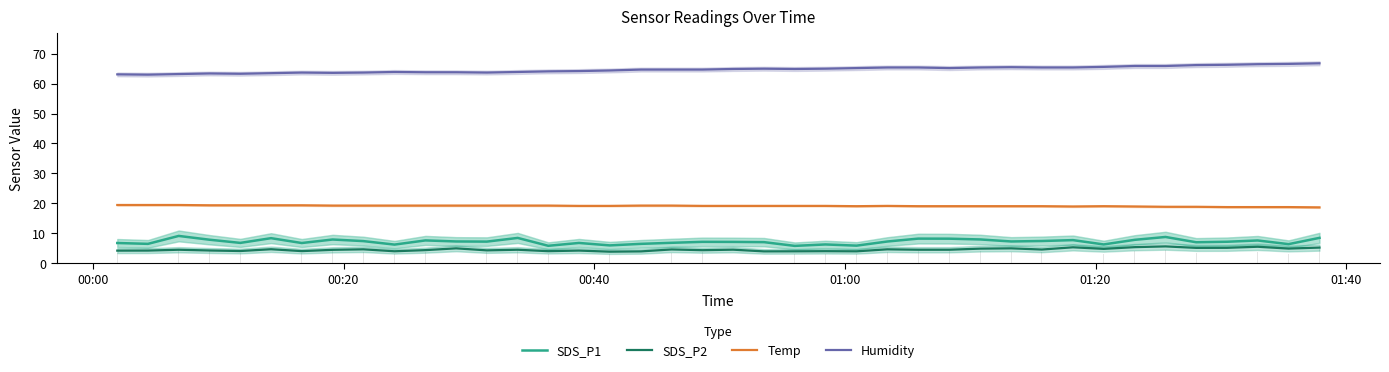

What is the average value of the Temp series?

19.1